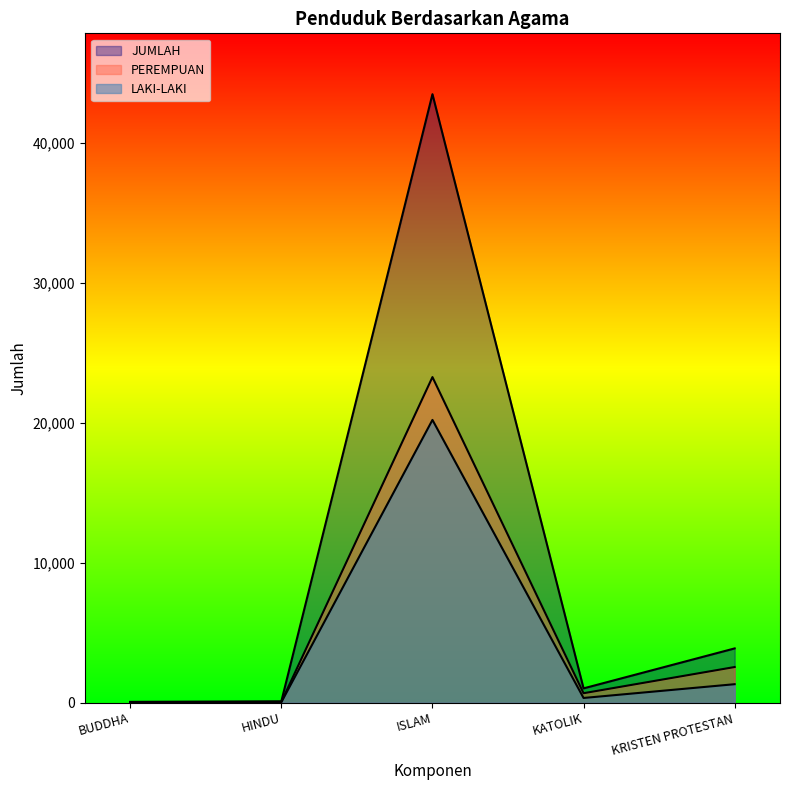

Is it true that LAKI-LAKI equals 346 at KATOLIK?

True